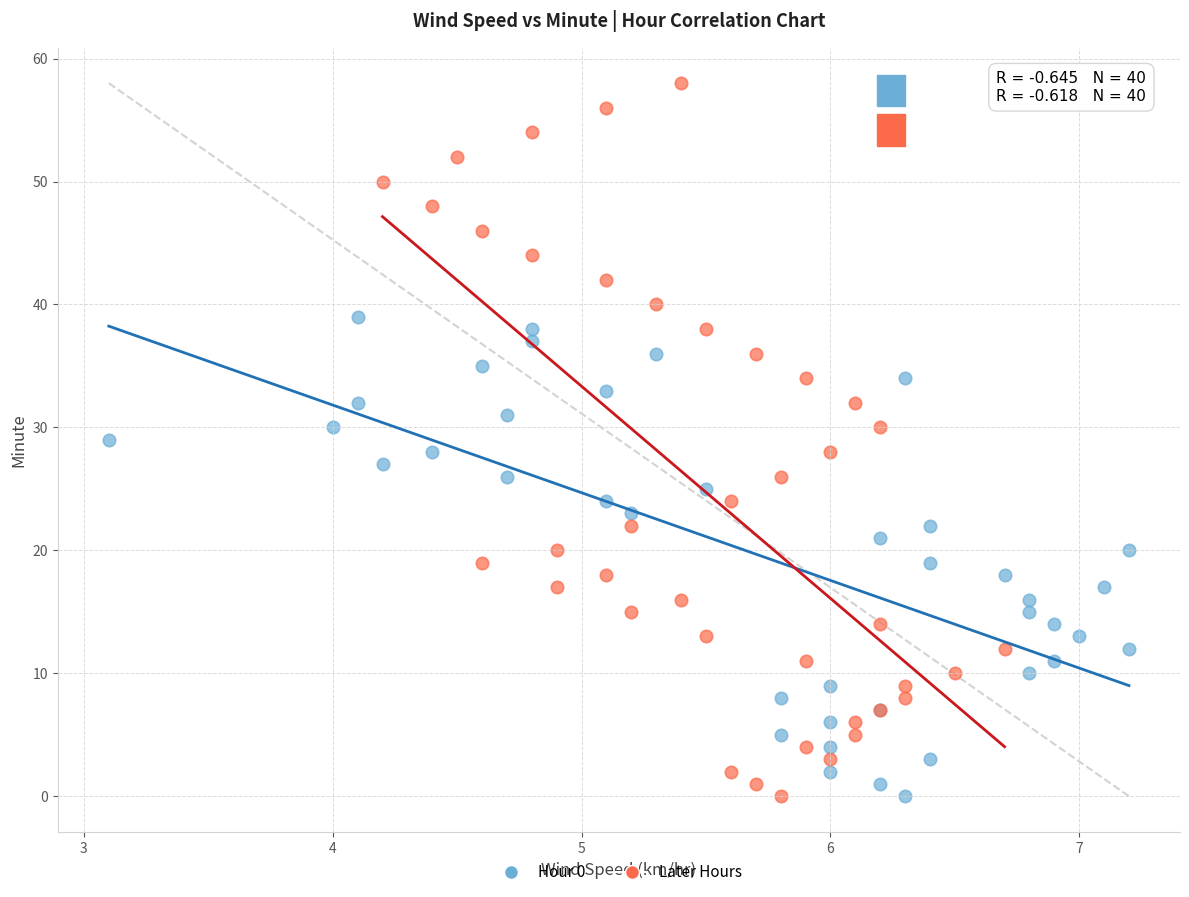

Which series contains the highest Y value?

Later Hours